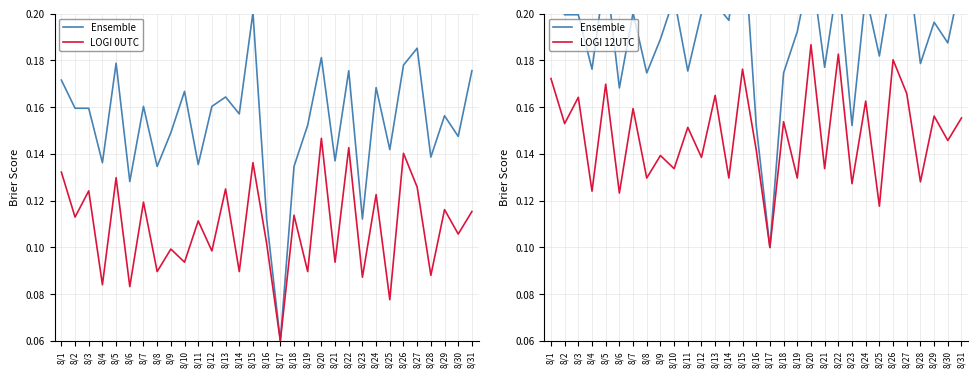

What value does the LOGI 0UTC series have at 8/29?

0.1